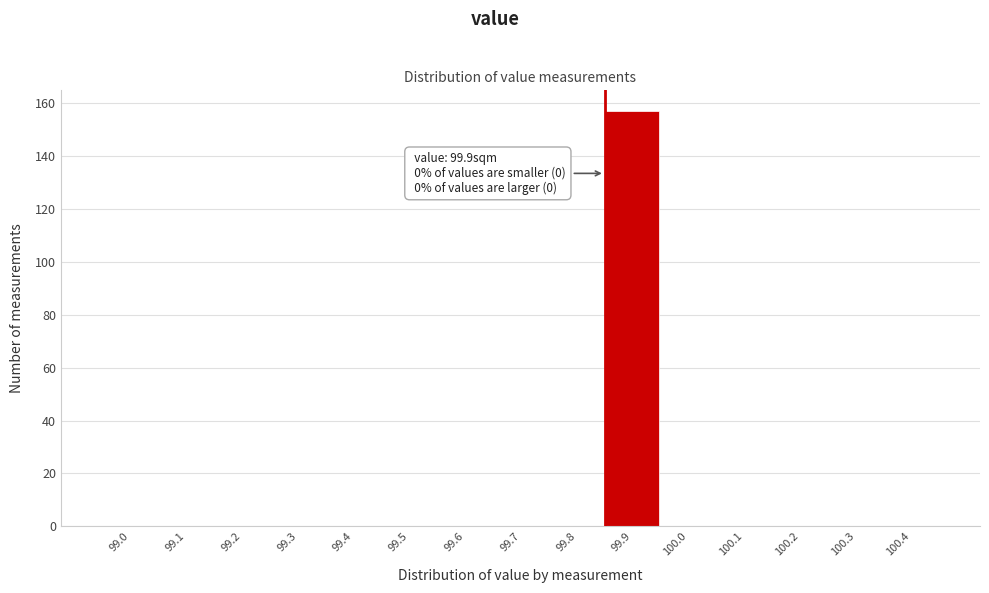

Reading right to left, extract all data points from this chart.

100.4=0	100.3=0	100.2=0	100.1=0	100.0=0	99.9=157	99.8=0	99.7=0	99.6=0	99.5=0	99.4=0	99.3=0	99.2=0	99.1=0	99.0=0